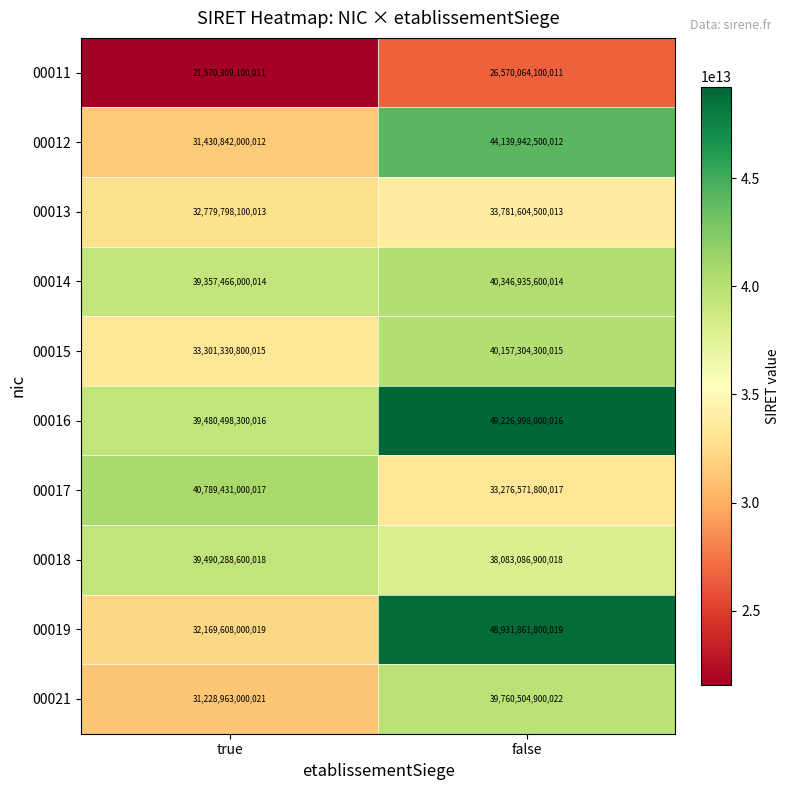

Is it true that 00018 equals 39490288600018 at true?

True